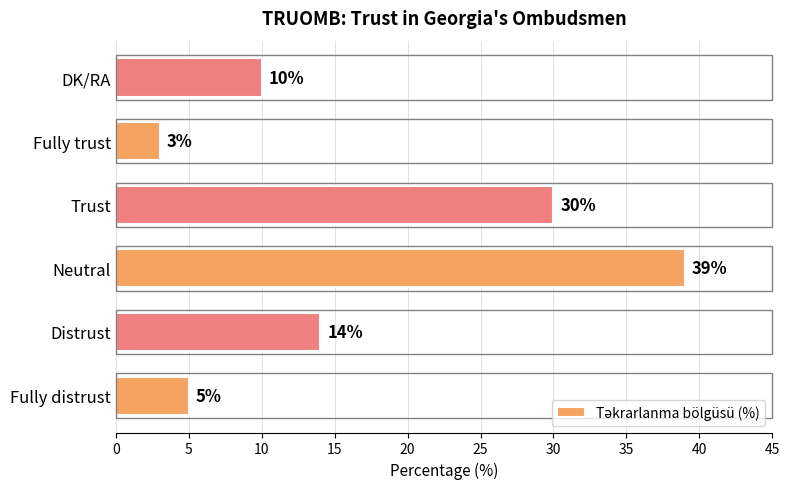

What is the change in value from Fully distrust to Distrust?

+9